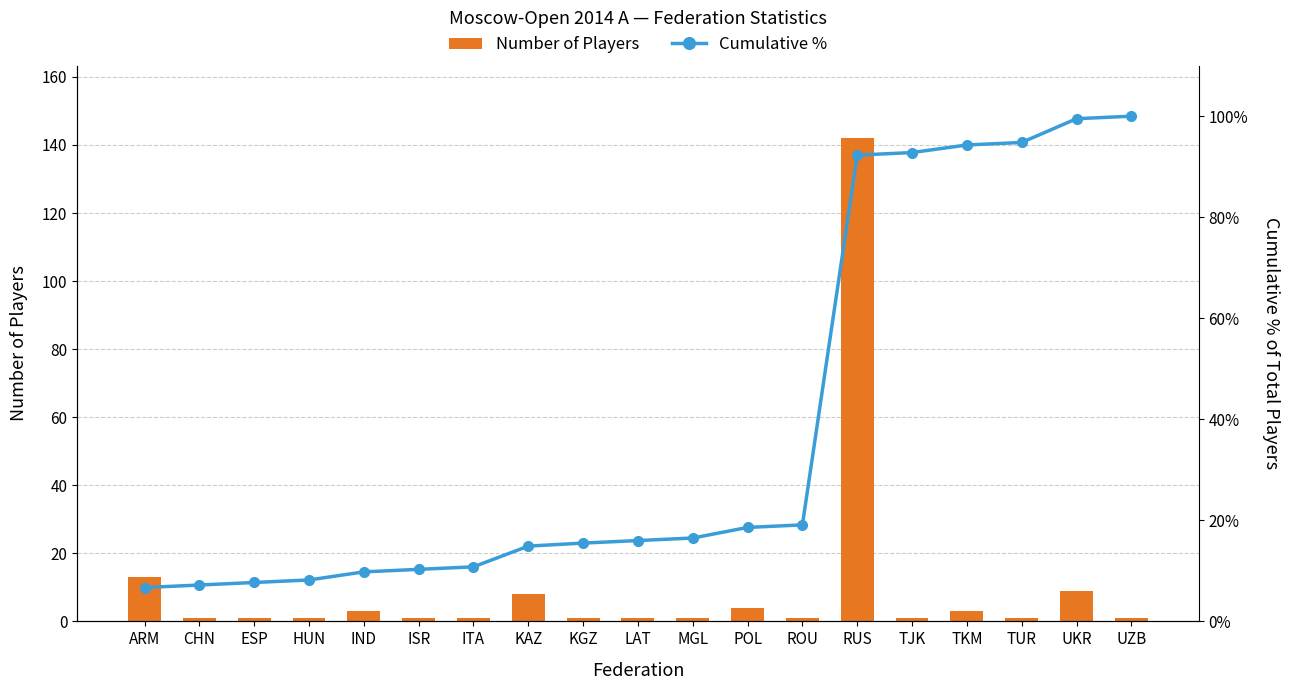

How many values in the Cumulative % series are below 16?

9